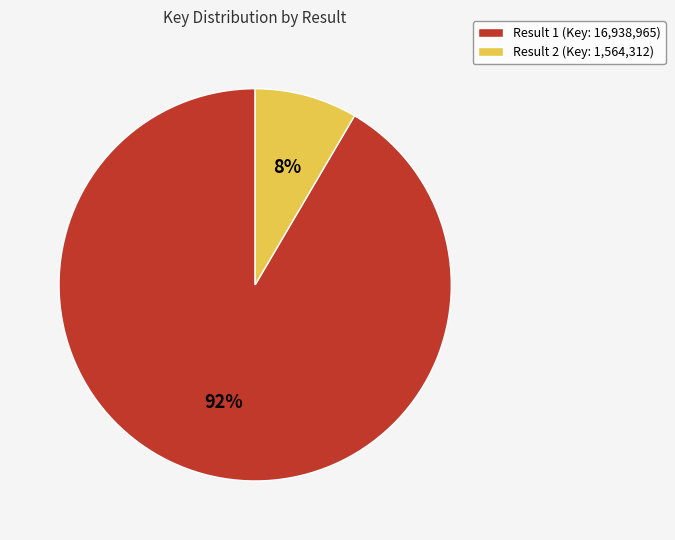

Is there any slice that represents more than half of the pie?

Yes